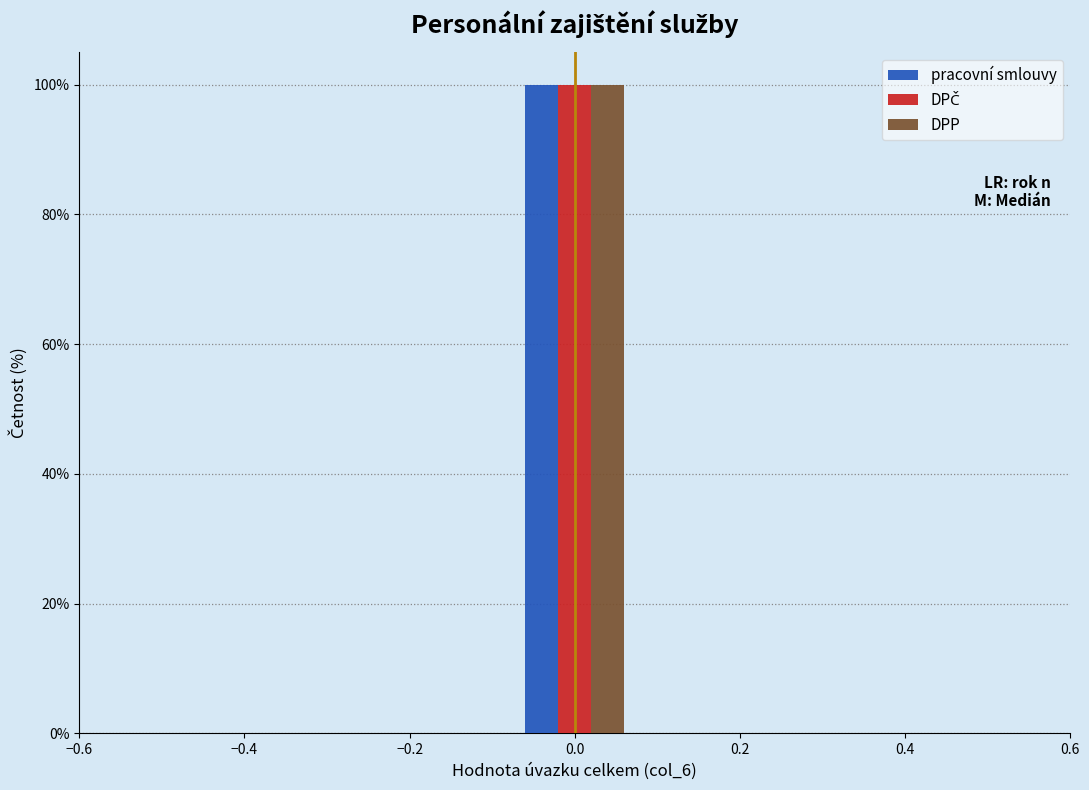

What is the height of the pracovní smlouvy bar covering -0.08 to 0.08 on the x-axis? Neither the bar edges nor the heights are printed on the chart, so give them approximately, as read against the axes.

100